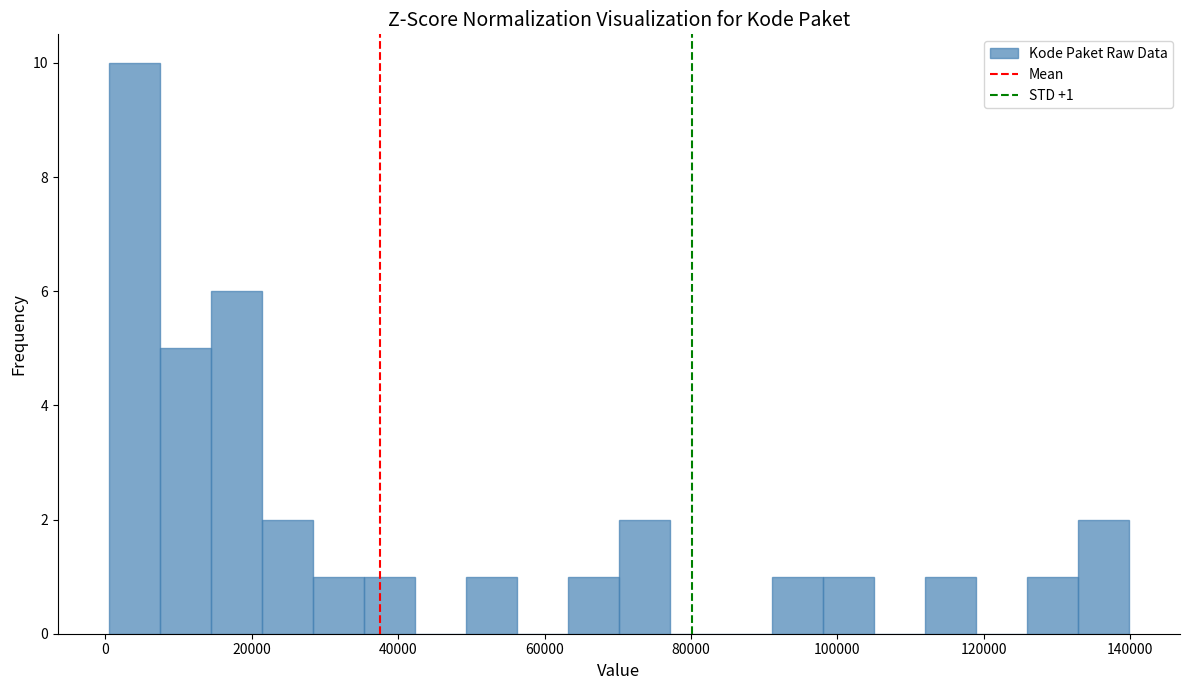

Around what value on the x-axis is the tallest bar? Give the approximate position of its centre, as read against the axis.

4000